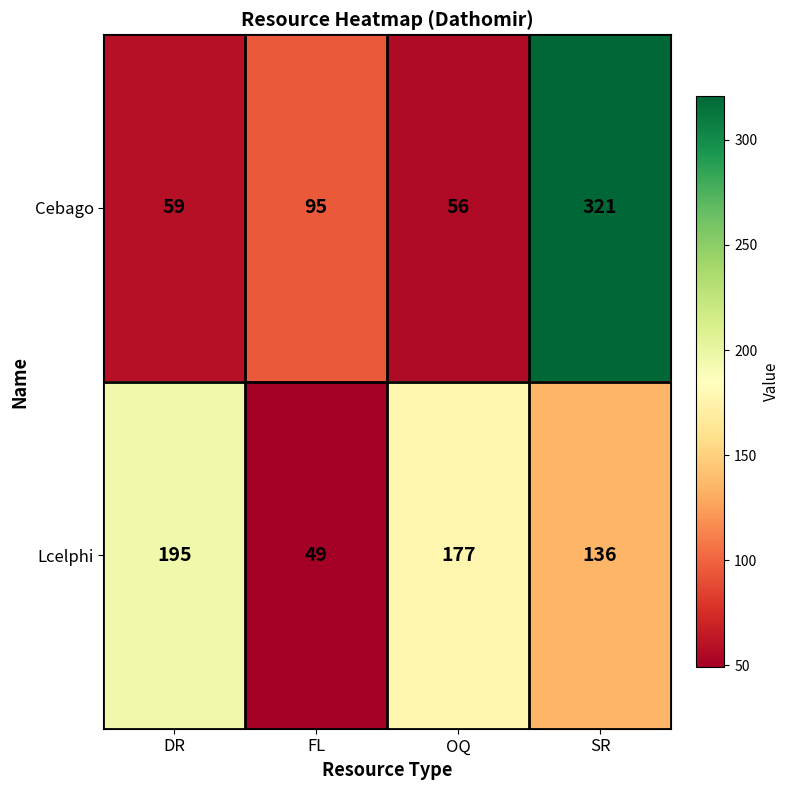

Which series has the widest spread of values?

Cebago